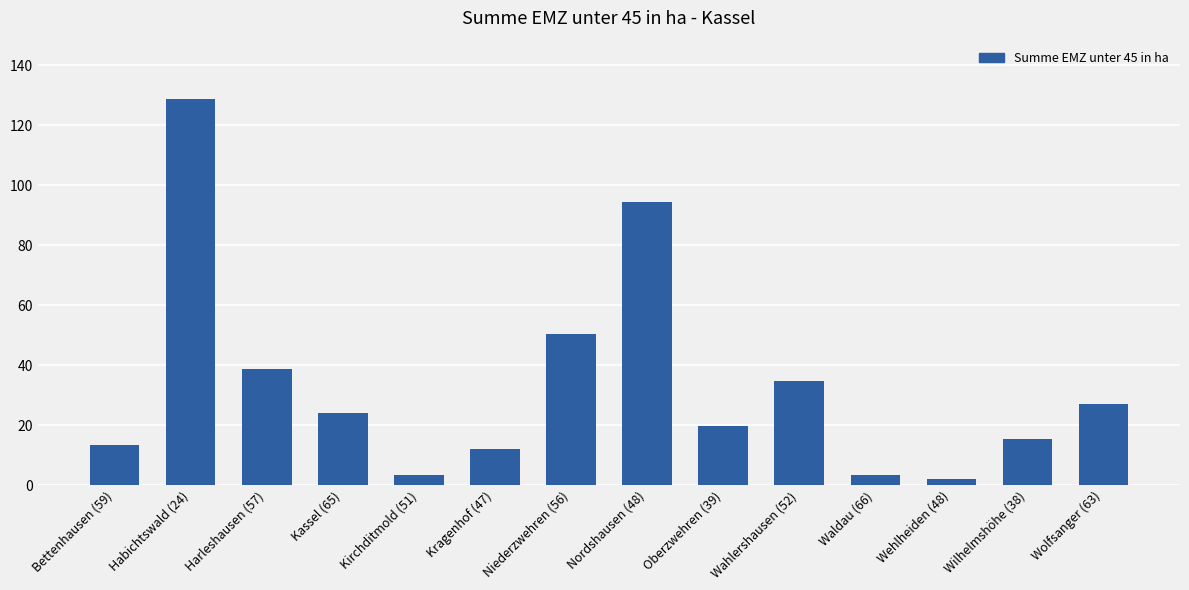

What is the value of the 11th bar from the left?

3.4